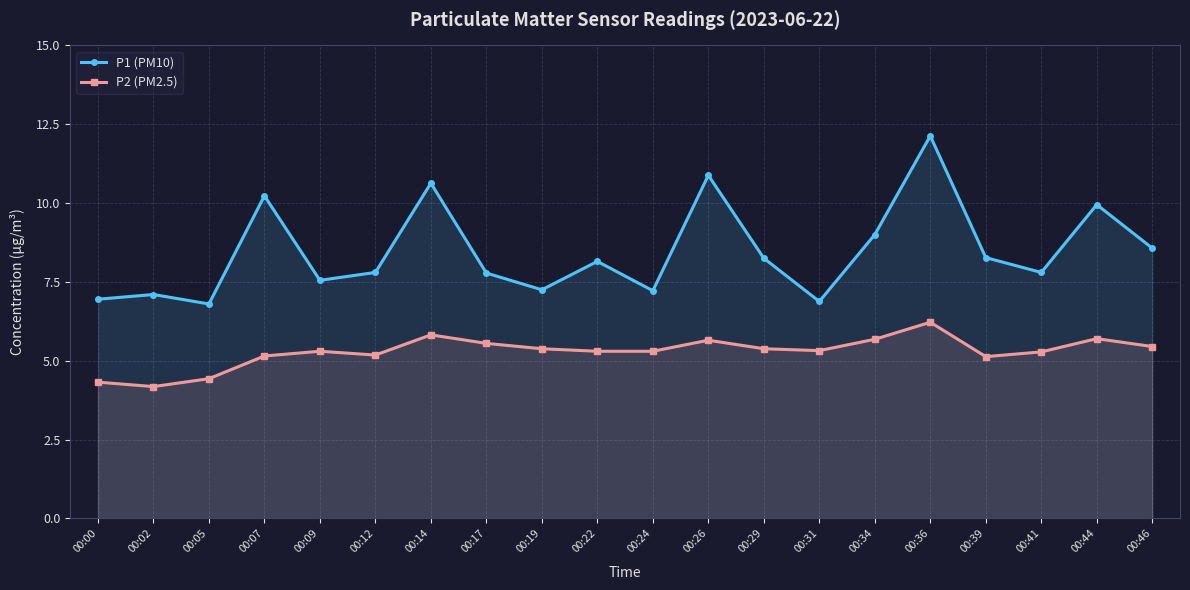

At which label is P2 (PM2.5) closest to 5?

00:39